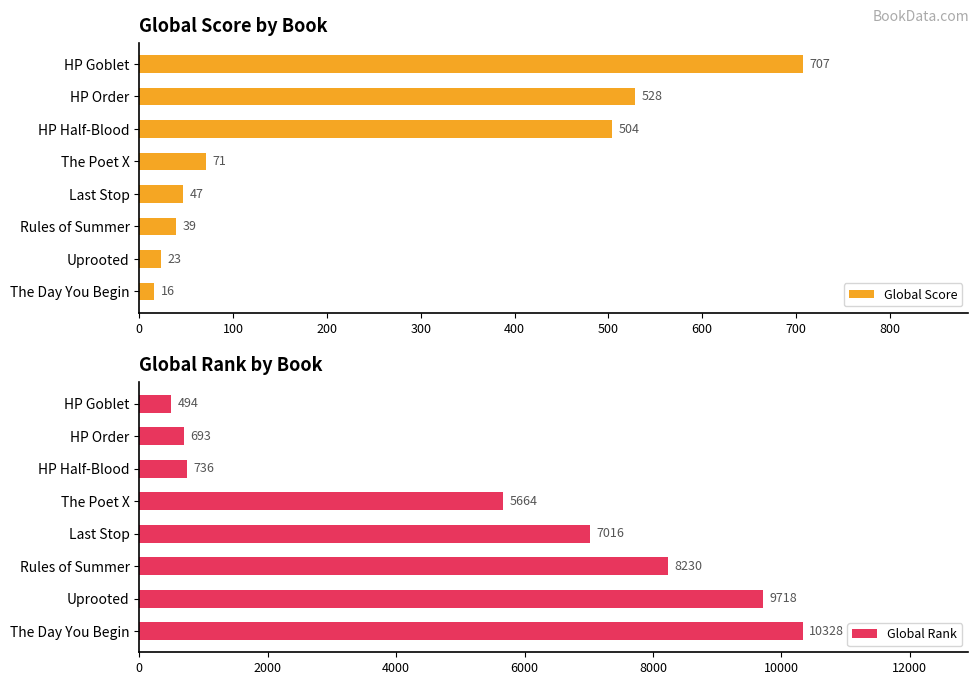

True or false: Global Rank has a value of 3252 at Rules of Summer.

False